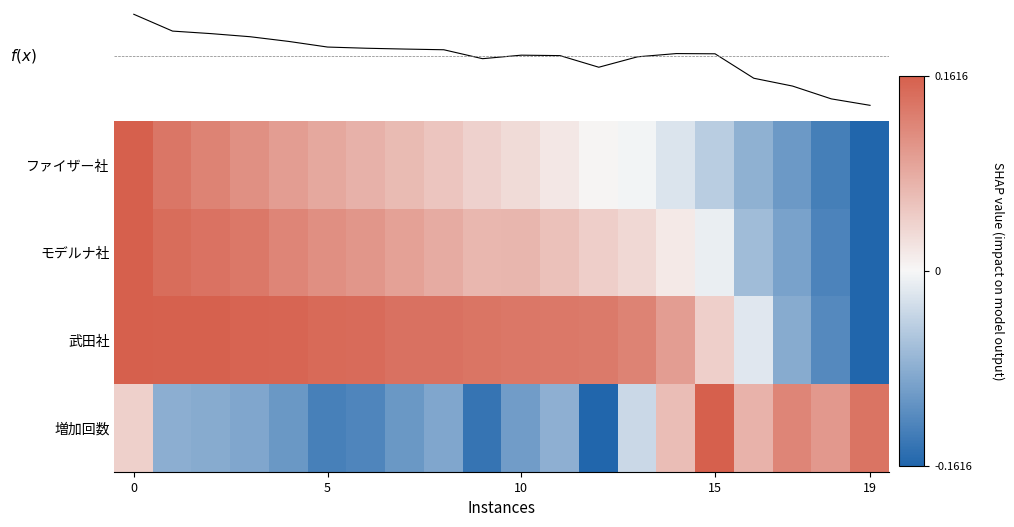

How many positive values does the 武田社 series have?

16